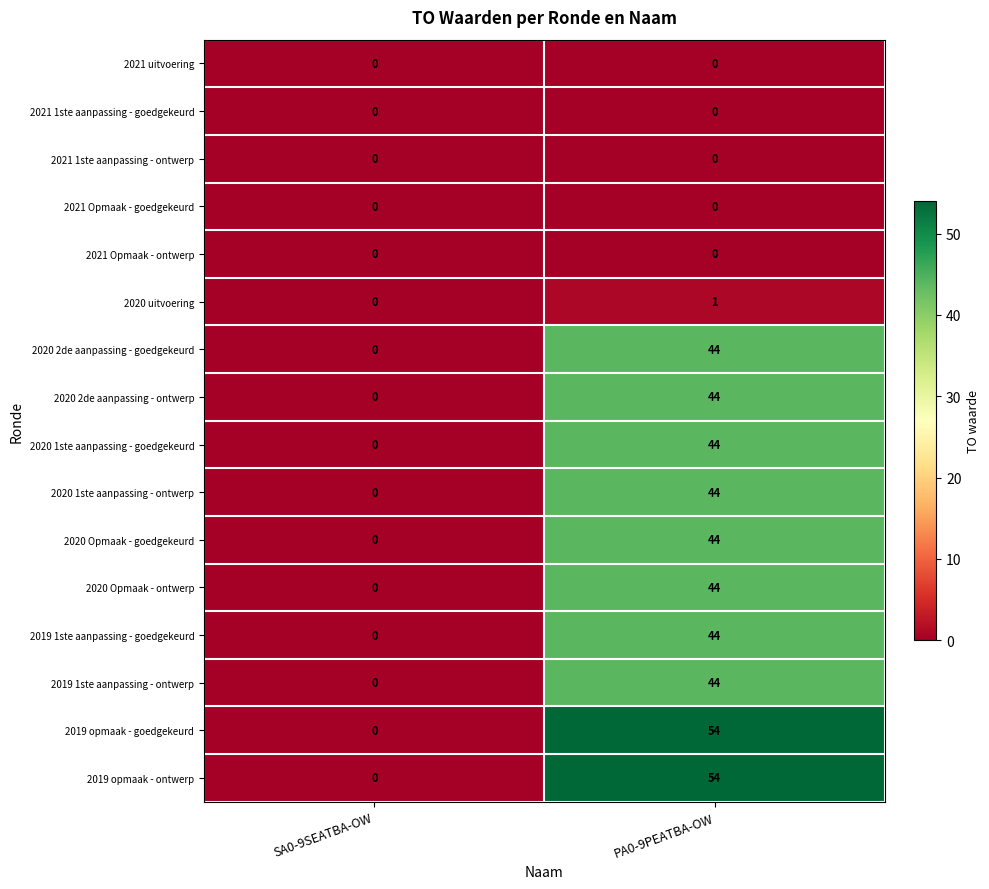

List the labels in order of 2020 2de aanpassing - goedgekeurd value, smallest first.

SA0-9SEATBA-OW, PA0-9PEATBA-OW